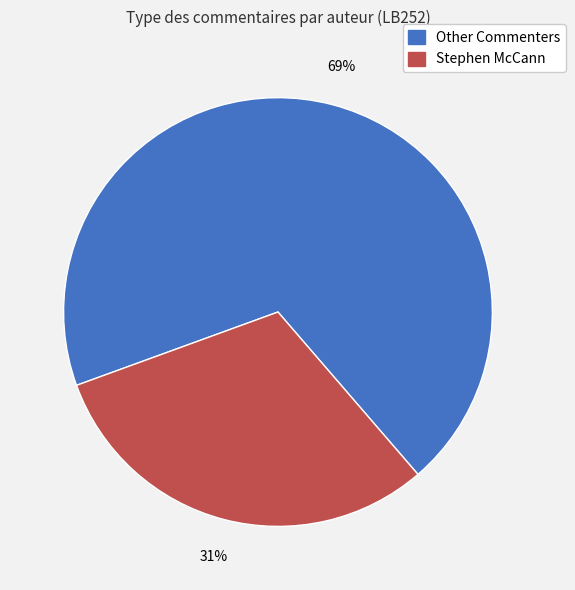

Is there any slice that represents more than half of the pie?

Yes